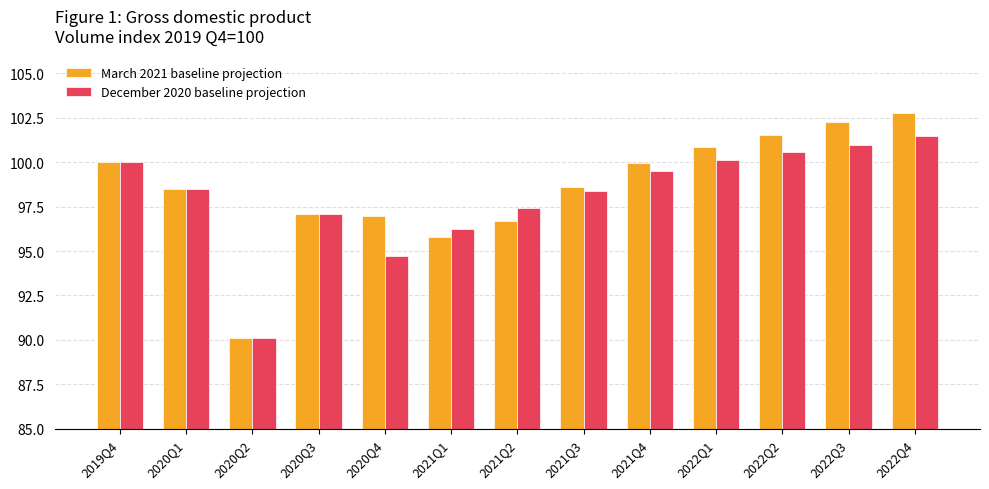

Where is March 2021 baseline projection nearest to the value 96?

2021Q1